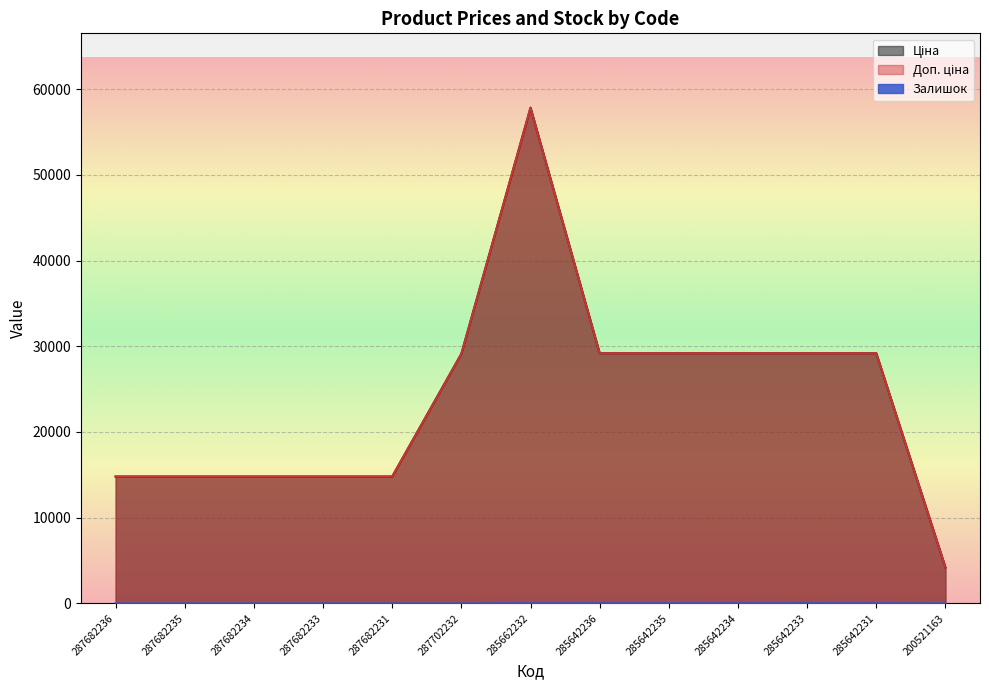

True or false: Залишок and Доп. ціна intersect in this chart.

False